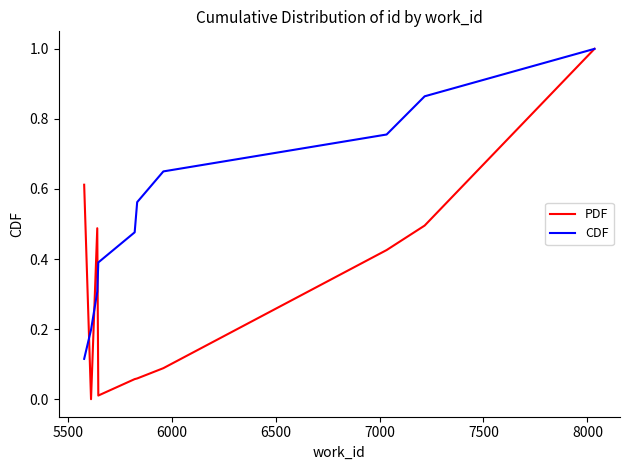

List the series in order of their overall mean, highest first.

CDF, PDF